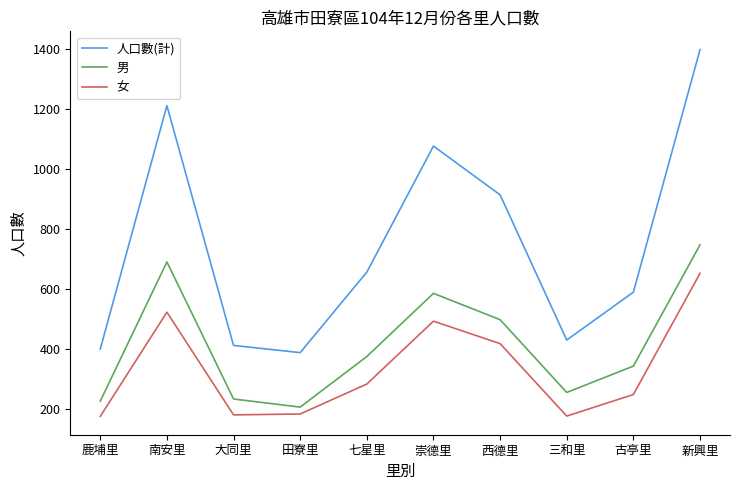

Rank the series at 新興里 from lowest to highest value.

女, 男, 人口數(計)